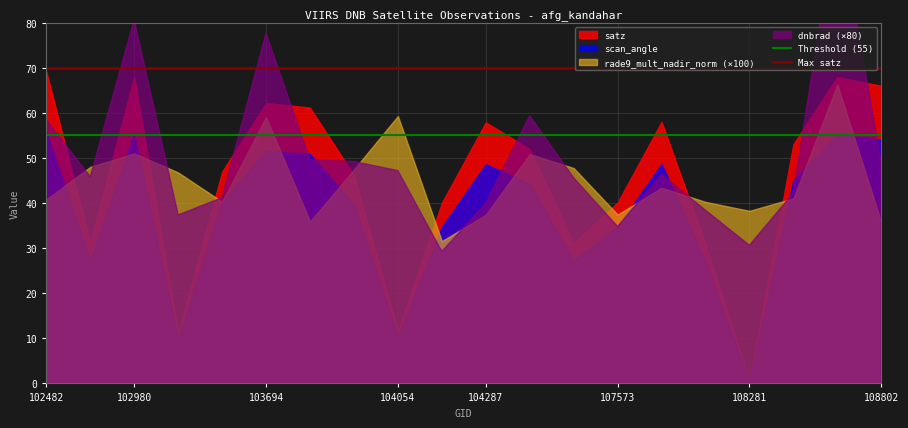

Which series has the largest total across all categories?

Max satz